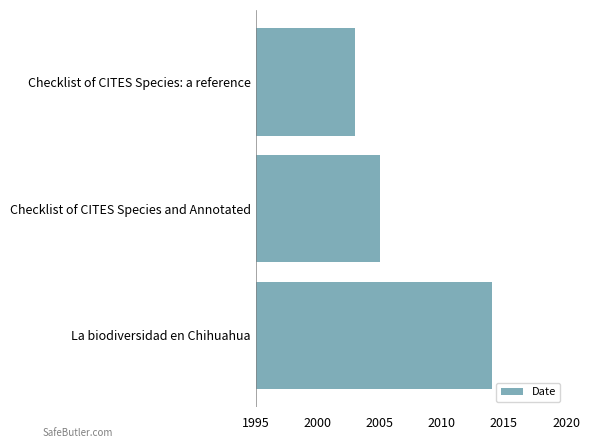

Rank the categories by value from highest to lowest.

La biodiversidad en Chihuahua, Checklist of CITES Species and Annotated, Checklist of CITES Species: a reference